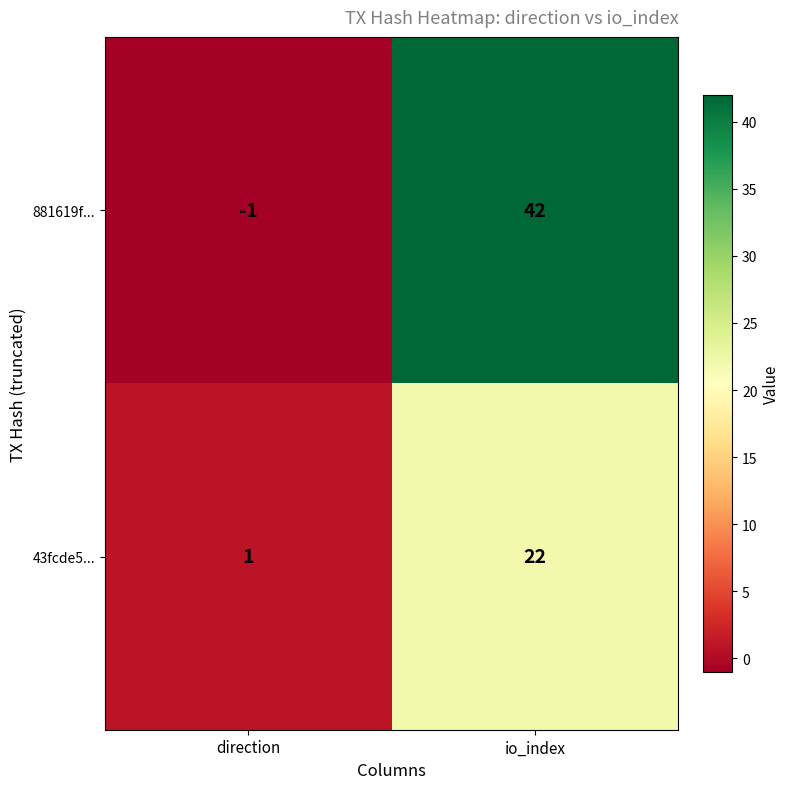

What is the average value of the 43fcde5... series?

12